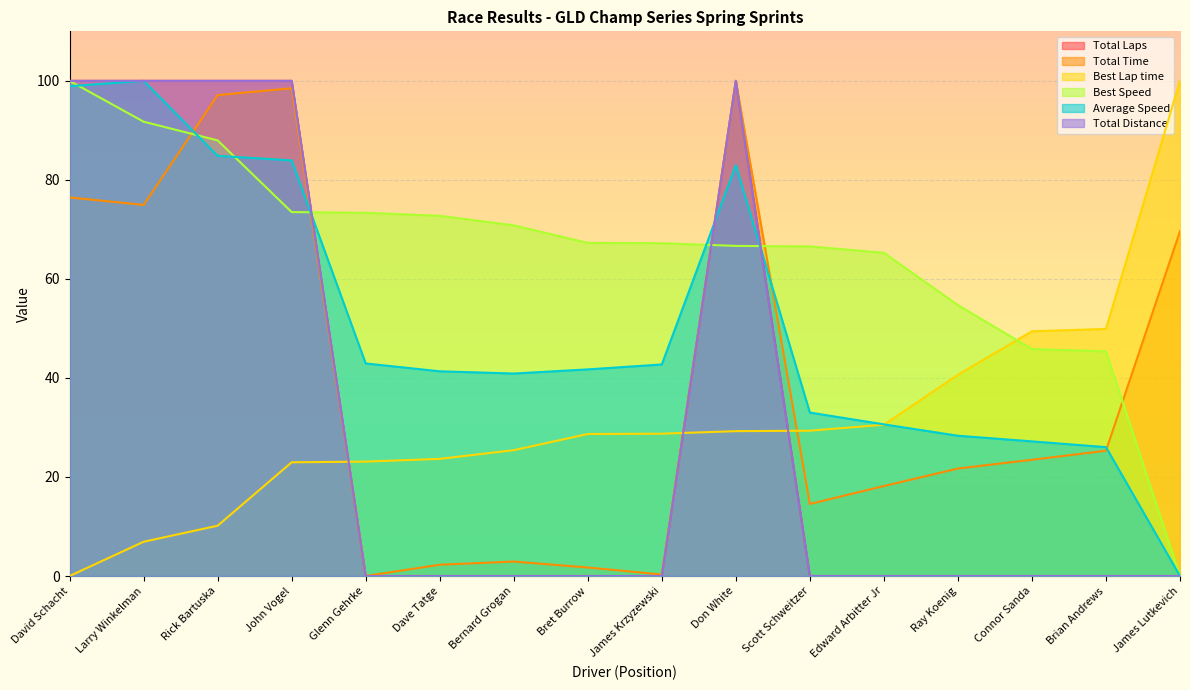

What is the total value across all series at Larry Winkelman?

473.6